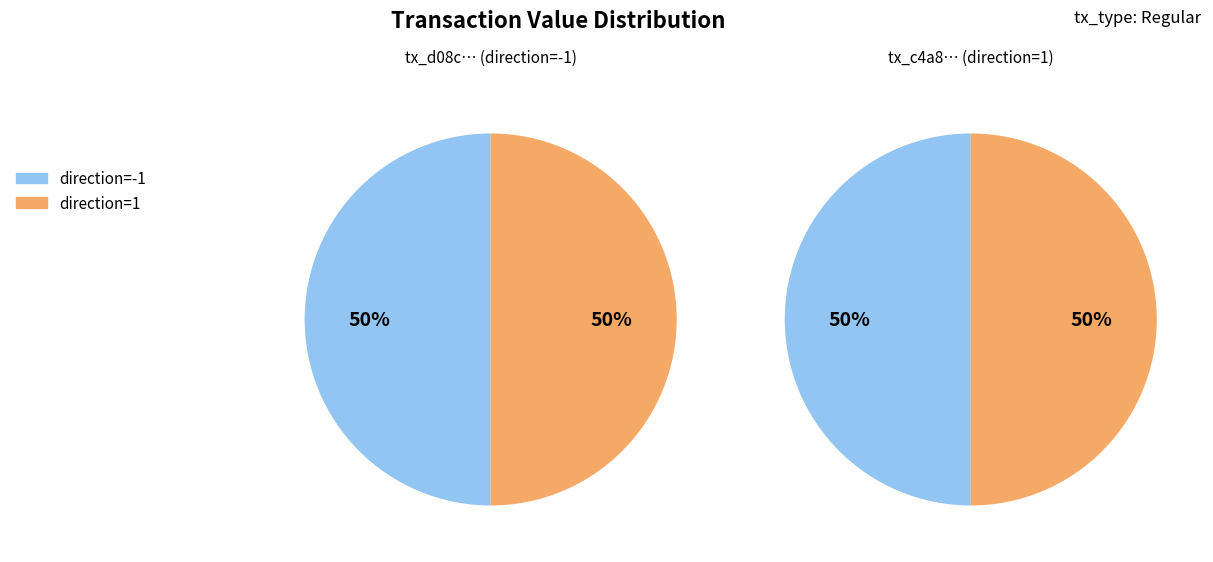

How many slices are in this pie chart?

2